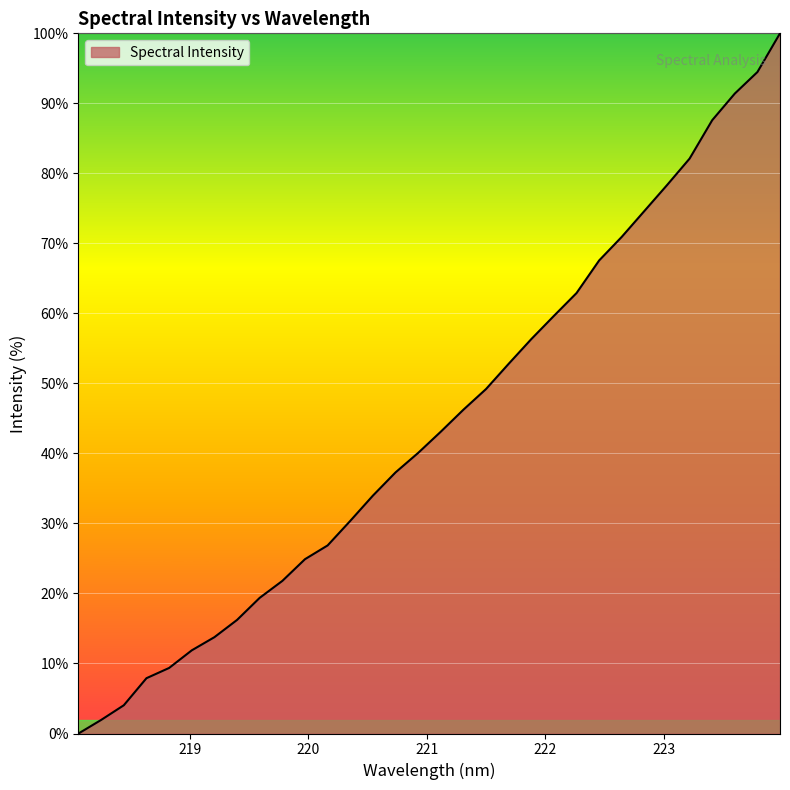

What is the maximum value shown in the chart?

100.0